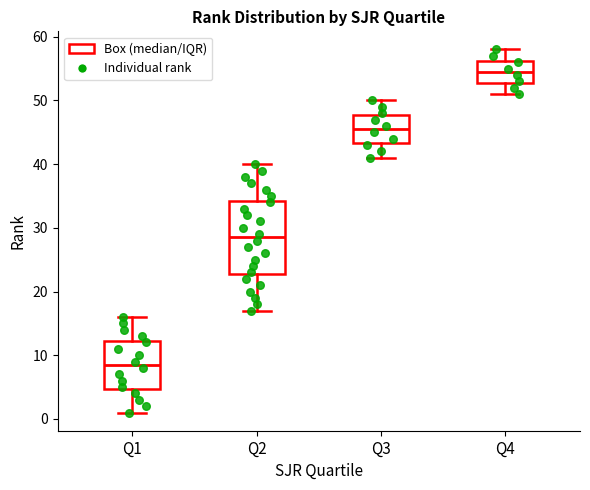

Reading left to right, read every box against the y-axis: the position of its median line, the range the box covers, and the ends of its whiskers. The values are not printed on the chart, so give them approximately, as read against the axis.

Q1: median 9, box 5 to 12, whiskers 1 to 16
Q2: median 29, box 23 to 34, whiskers 17 to 40
Q3: median 46, box 43 to 48, whiskers 41 to 50
Q4: median 55, box 53 to 56, whiskers 51 to 58